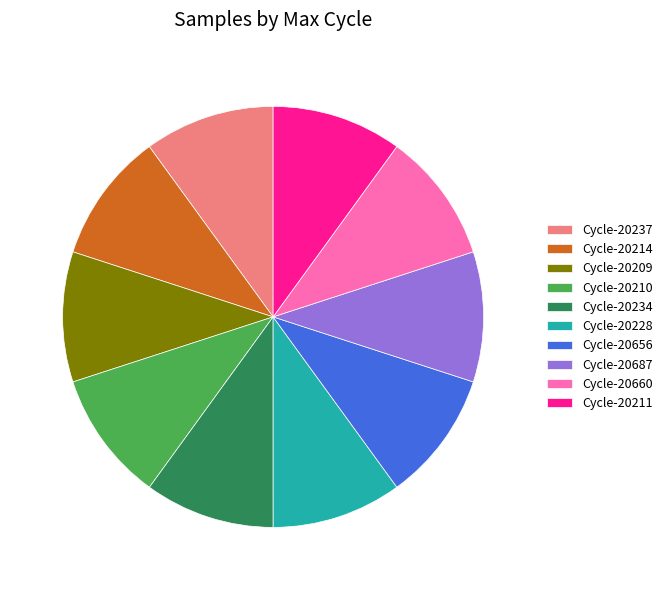

How many segments does this pie chart have?

10